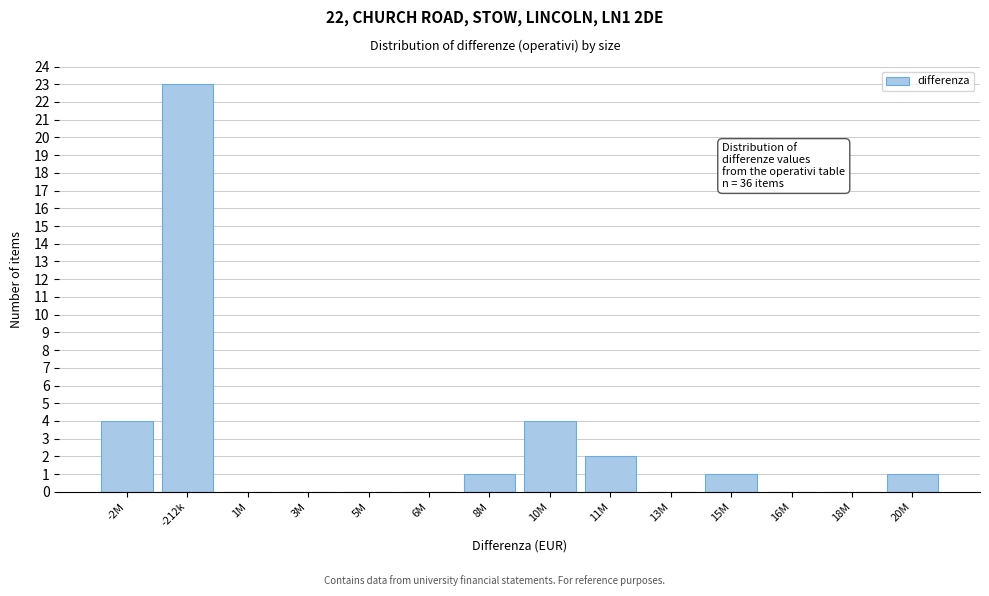

Reading left to right, list all the values displayed in this chart.

-2M=4	-212k=23	1M=0	3M=0	5M=0	6M=0	8M=1	10M=4	11M=2	13M=0	15M=1	16M=0	18M=0	20M=1